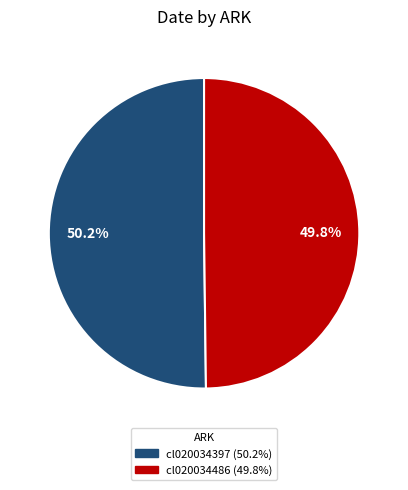

To the nearest percent, what portion does cl020034397 represent?

50%